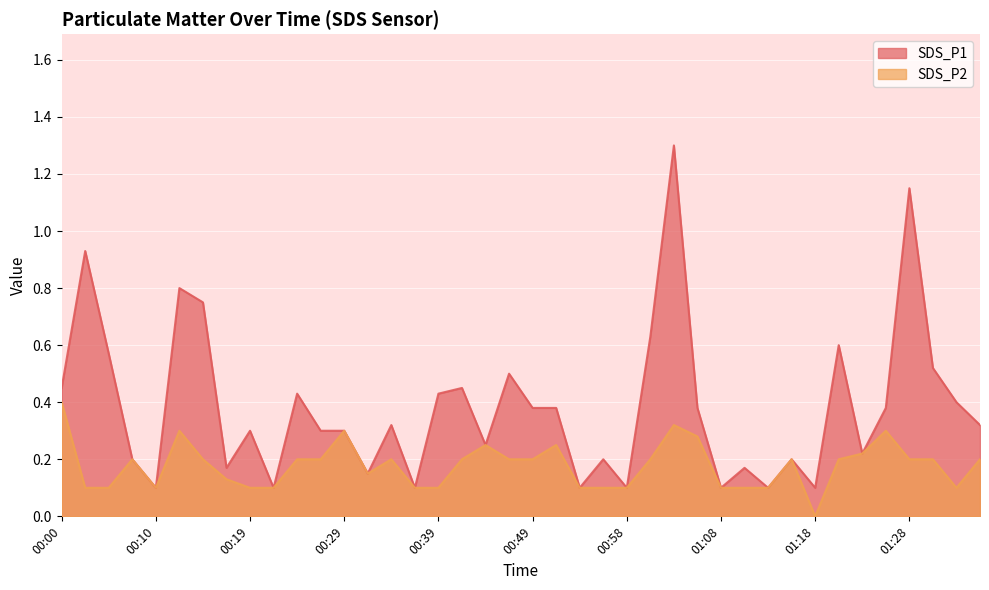

Reading right to left, list all the values displayed in this chart.

SDS_P1: 0.3	0.4	0.5	1.1	0.4	0.2	0.6	0.1	0.2	0.1	0.2	0.1	0.4	1.3	0.6	0.1	0.2	0.1	0.4	0.4	0.5	0.2	0.5	0.4	0.1	0.3	0.1	0.3	0.3	0.4	0.1	0.3	0.2	0.8	0.8	0.1	0.2	0.6	0.9	0.5
SDS_P2: 0.2	0.1	0.2	0.2	0.3	0.2	0.2	0.0	0.2	0.1	0.1	0.1	0.3	0.3	0.2	0.1	0.1	0.1	0.2	0.2	0.2	0.2	0.2	0.1	0.1	0.2	0.1	0.3	0.2	0.2	0.1	0.1	0.1	0.2	0.3	0.1	0.2	0.1	0.1	0.4